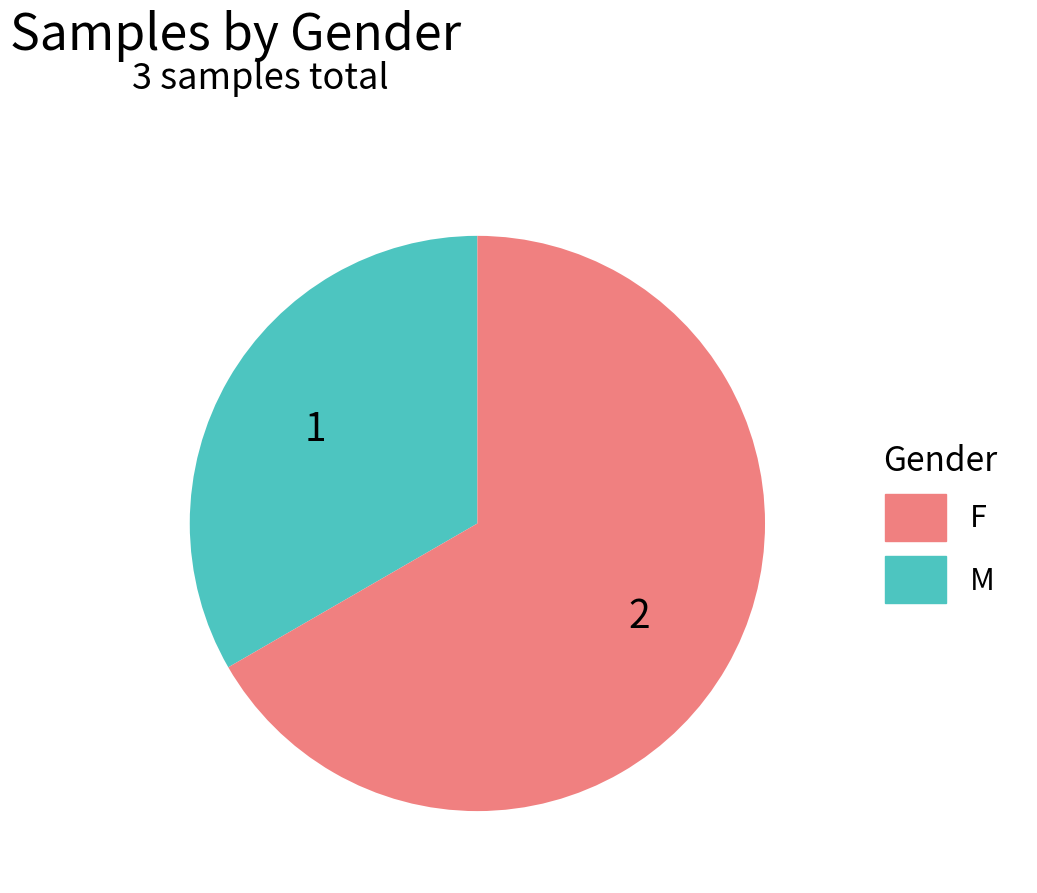

Is there a majority slice in this chart?

Yes